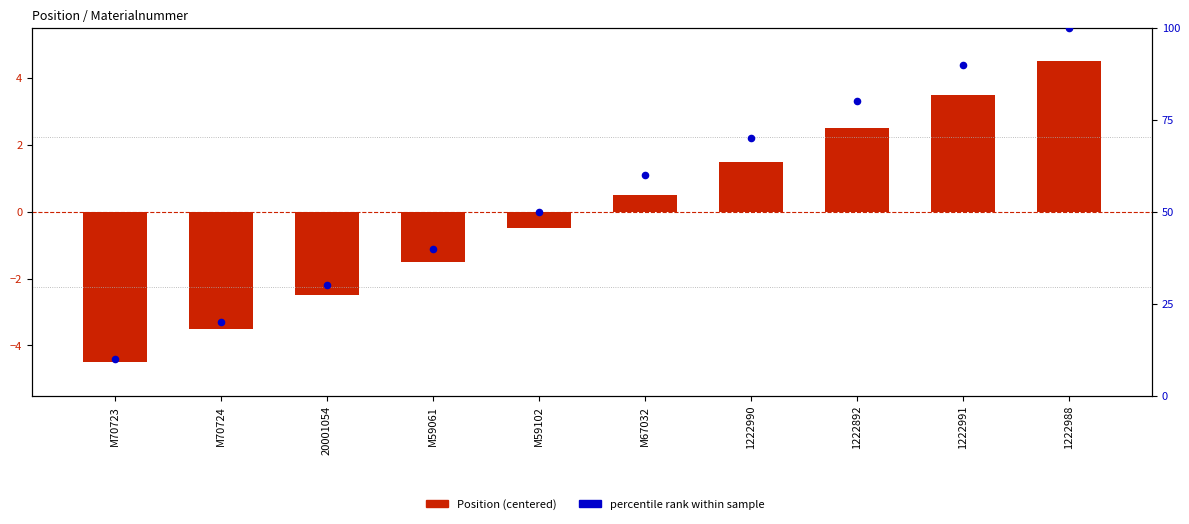

At how many categories does at least one series exceed 42?

6